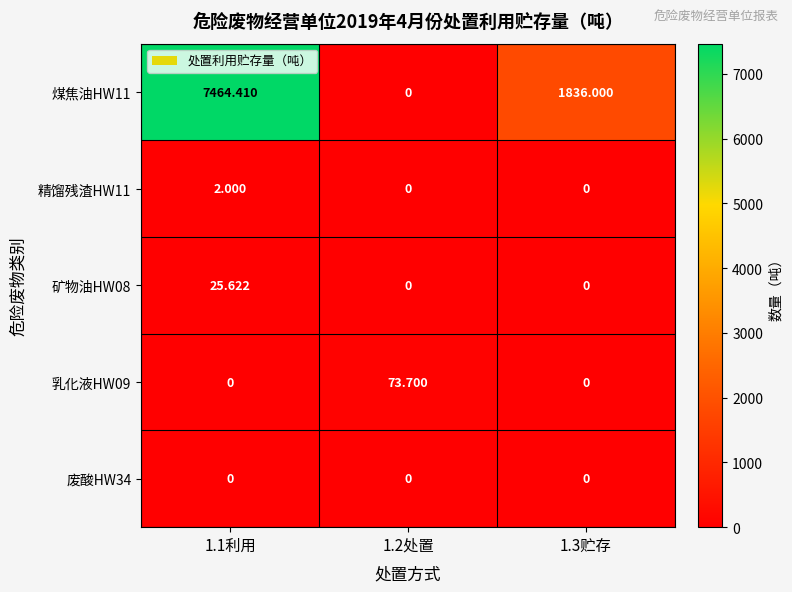

How many positive values does the 煤焦油HW11 series have?

2